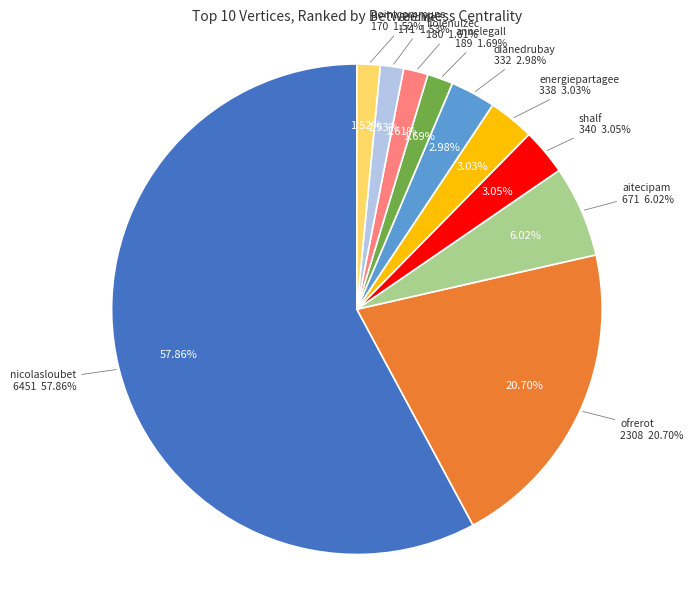

What percentage is NOT represented by nicolasloubet?

42.1%